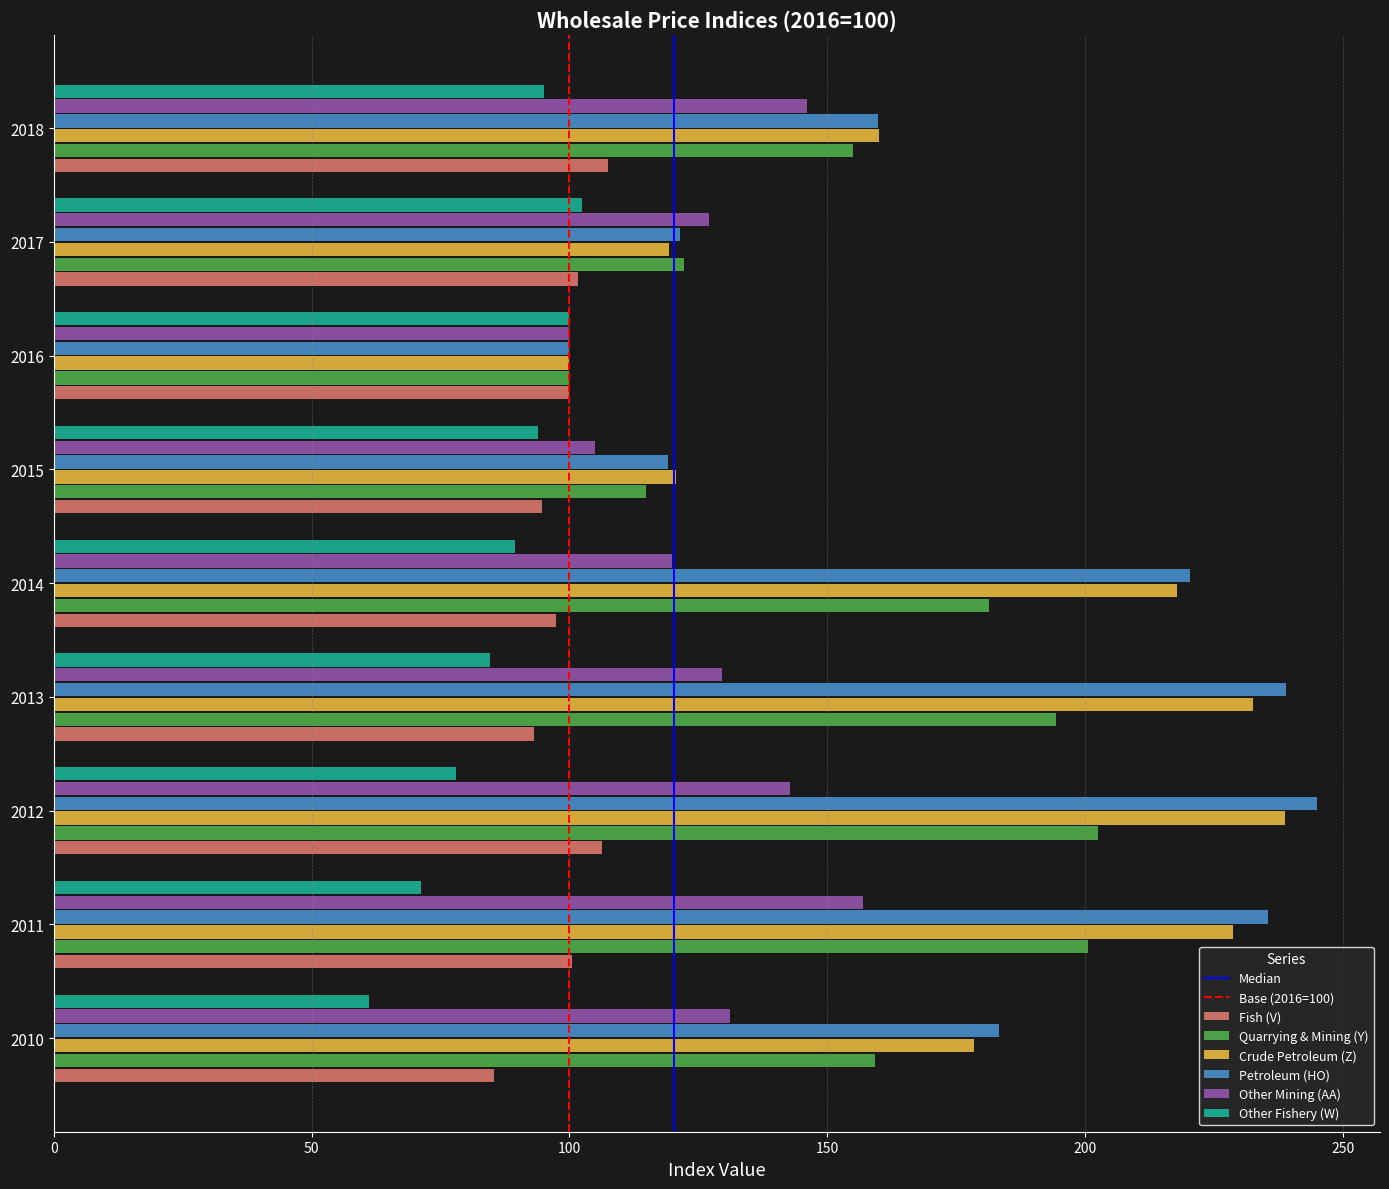

Read the Crude Petroleum (Z) value at 2018.

160.0